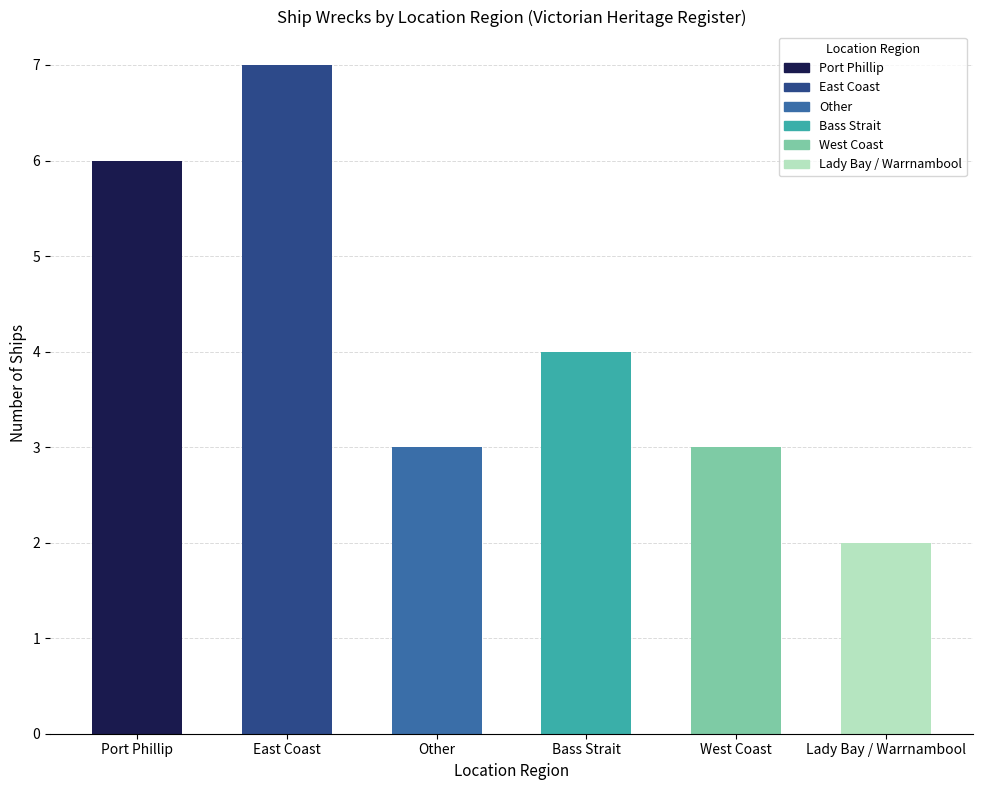

Reading left to right, what are all the values shown in this chart?

6	7	3	4	3	2